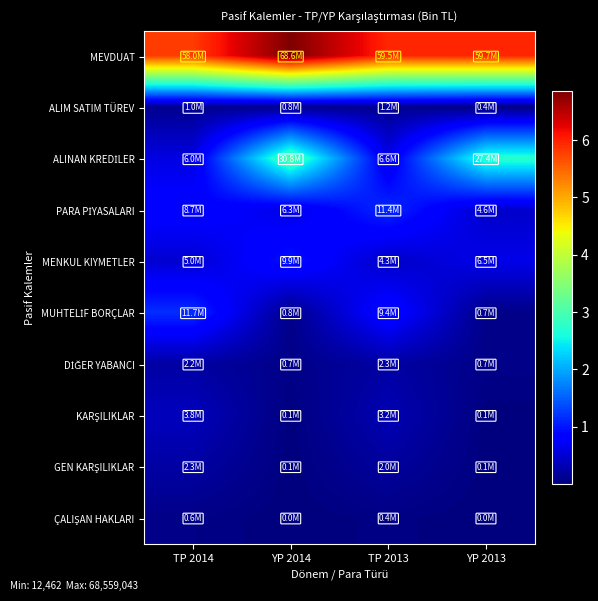

How many distinct data groups are displayed?

10